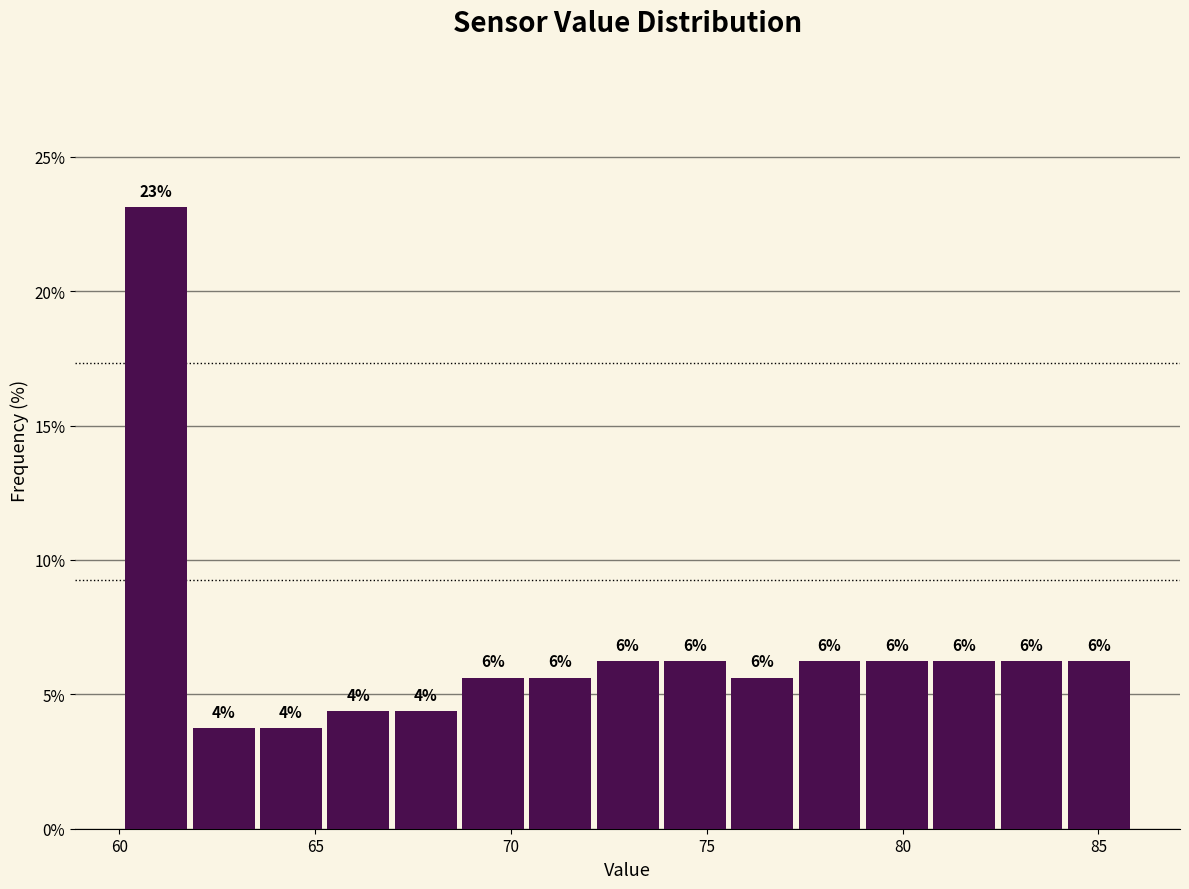

Around what value on the x-axis is the tallest bar? Give the approximate position of its centre, as read against the axis.

61.0